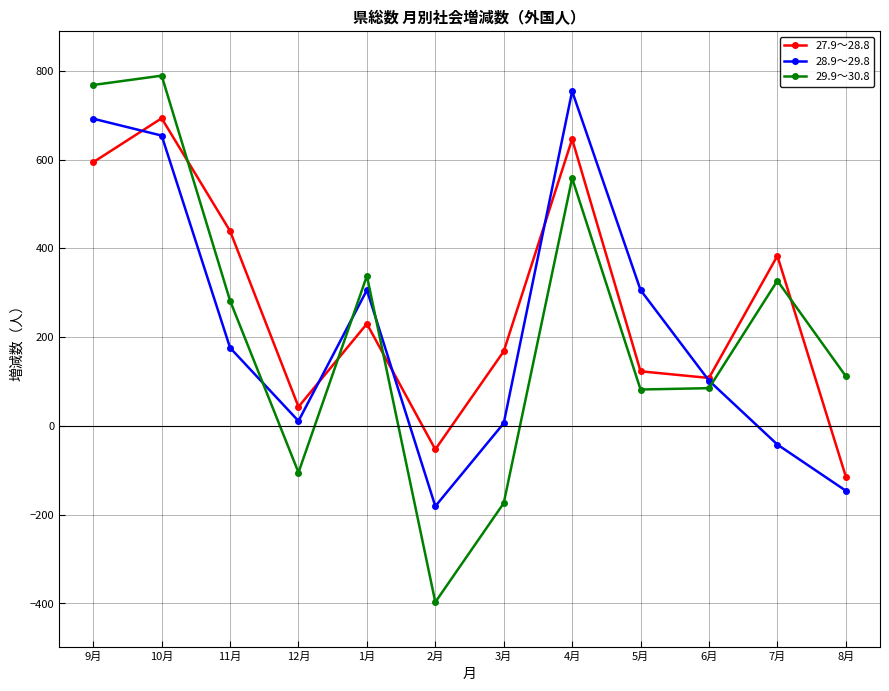

Which series has the largest range (max minus min)?

29.9～30.8